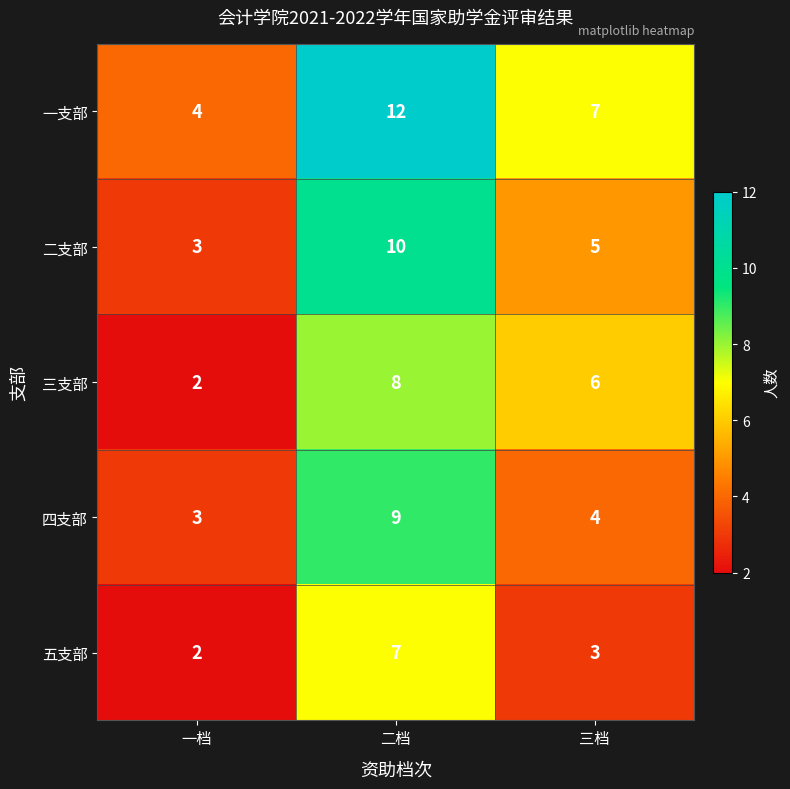

What is the smallest value displayed?

2